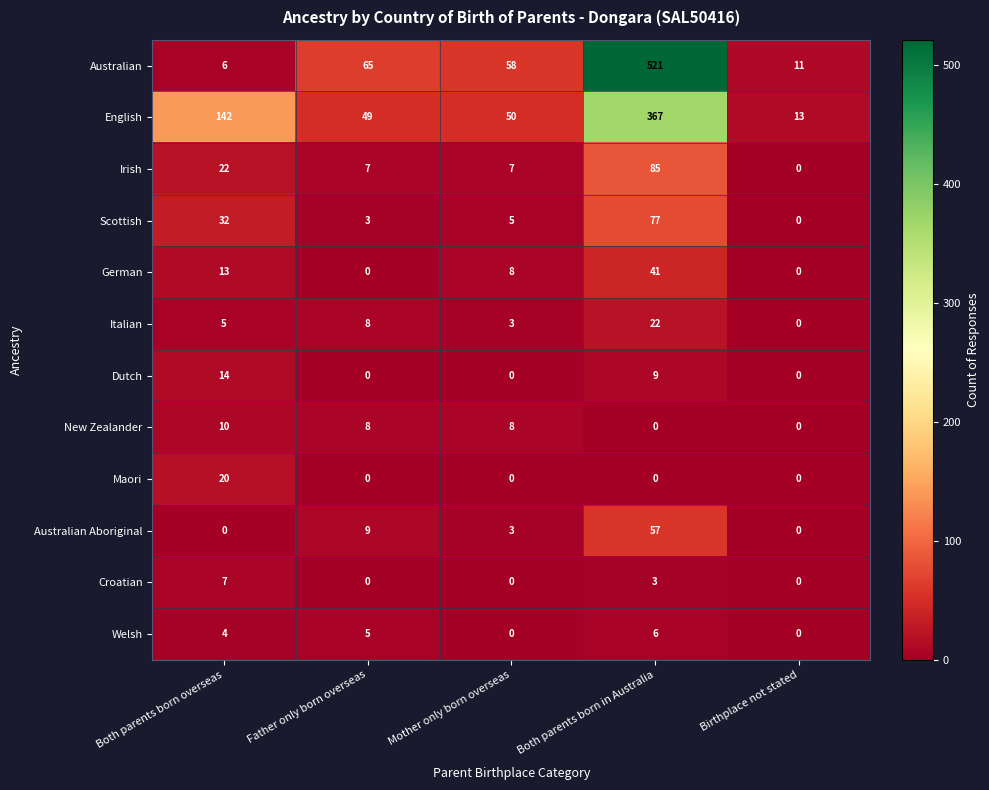

Between Both parents born overseas and Mother only born overseas, which series saw the biggest shift?

English